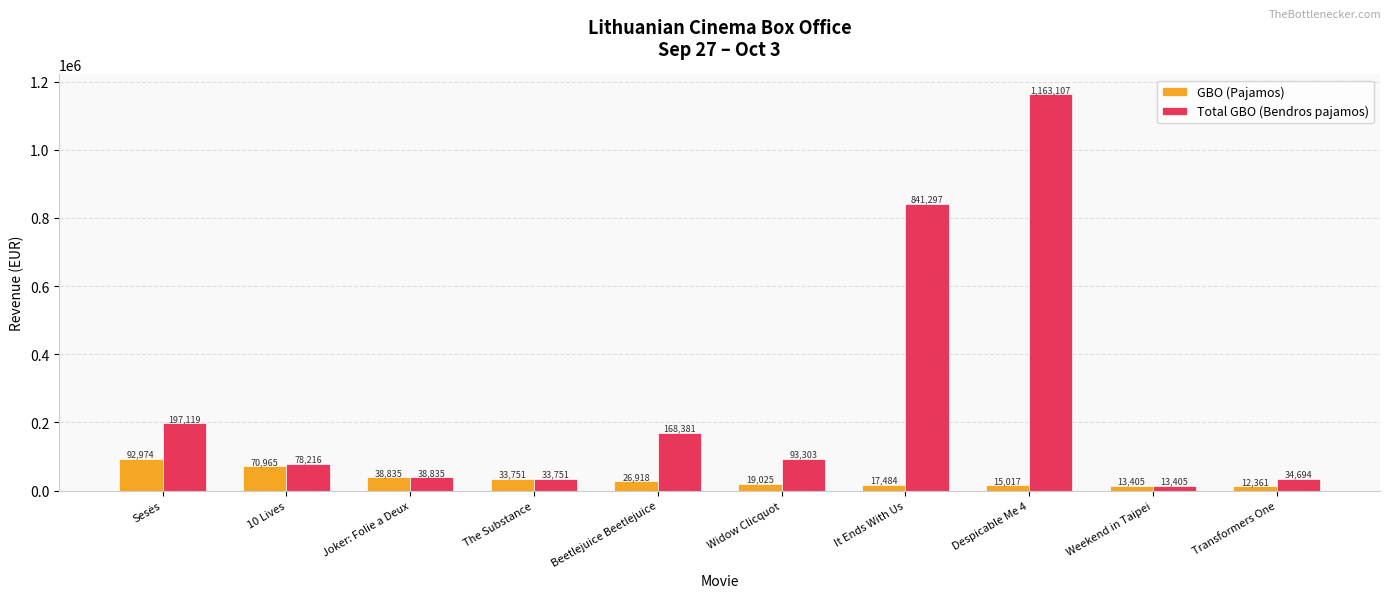

How many data points in GBO (Pajamos) are above 26917?

5